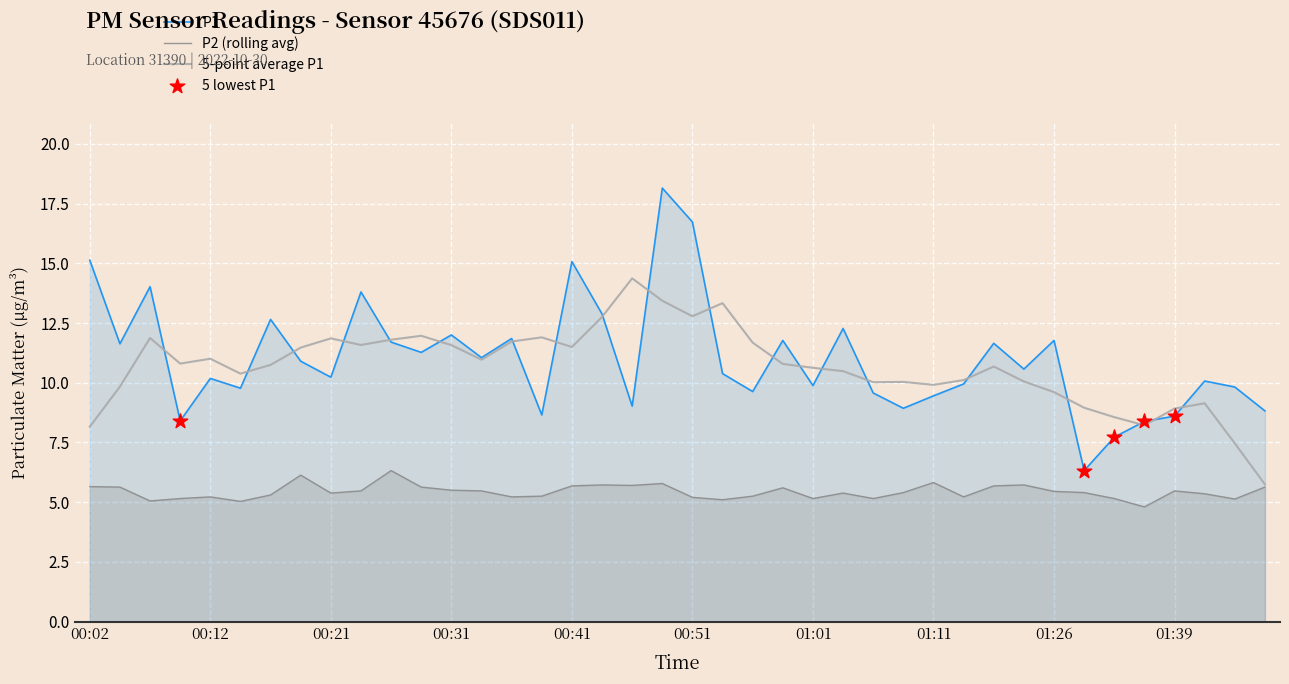

What is the total value across all series at 01:24?

16.3